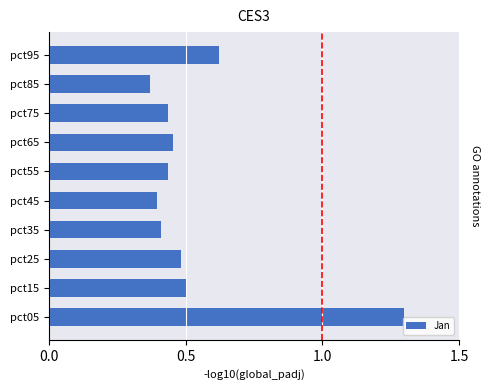

Count the values in the range 0 to 1.

9